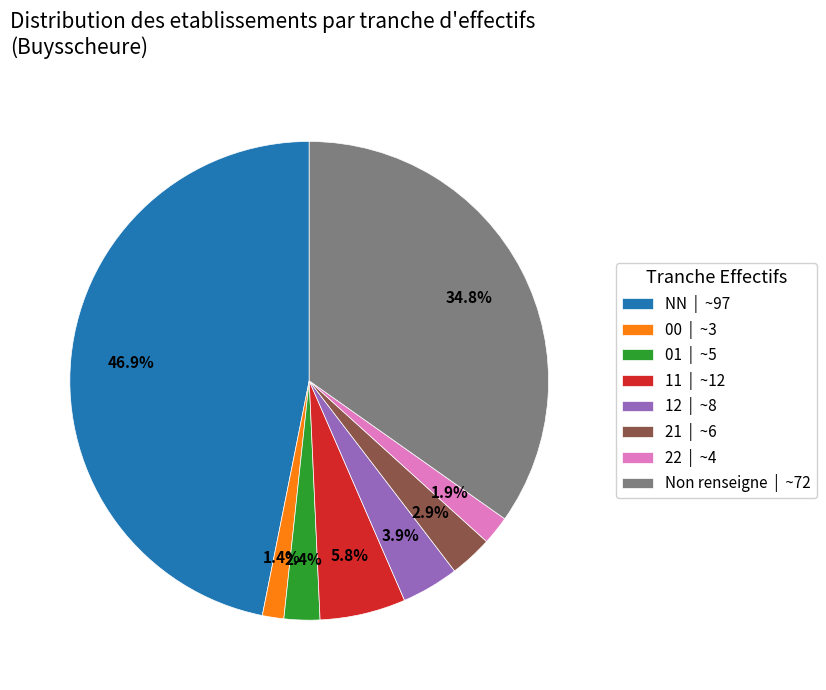

What portion of the pie excludes Non renseigne | ~72?

65.2%